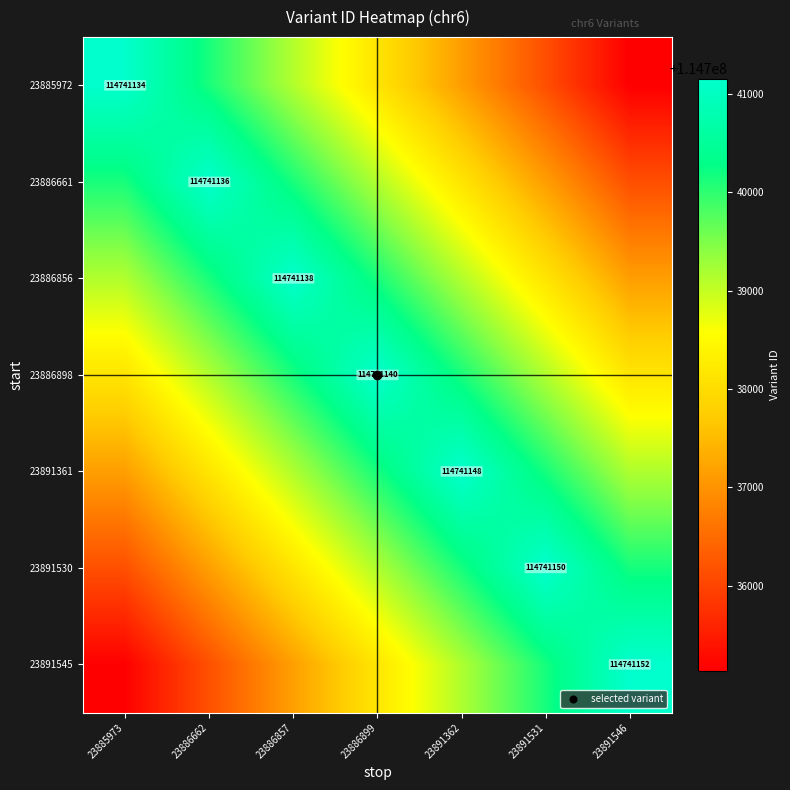

At which label is 23891530 closest to 114738650?

23886857